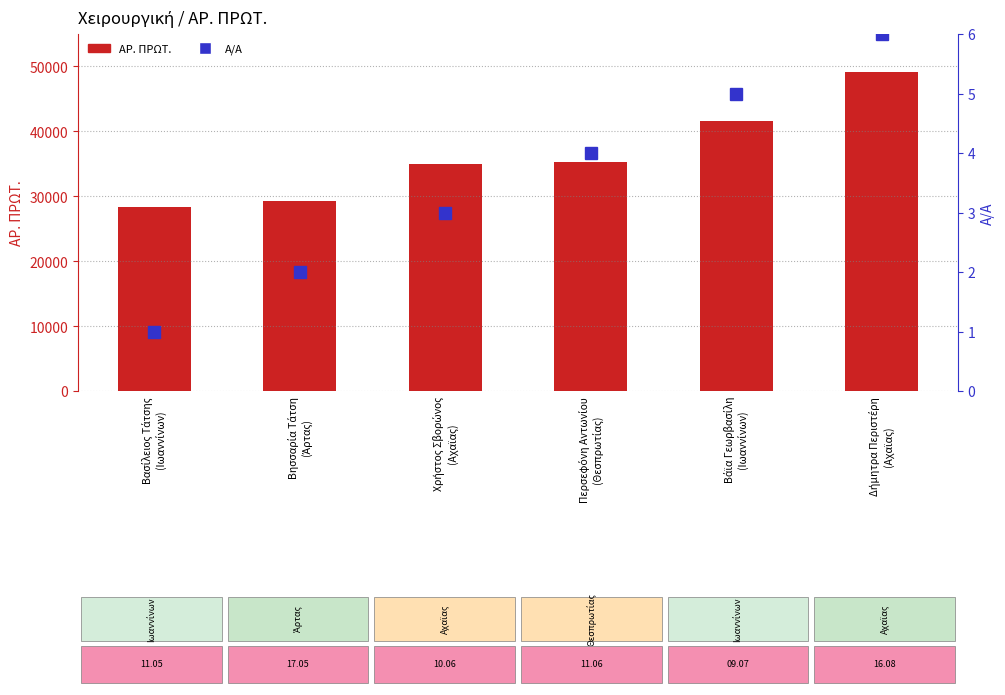

Reading left to right, extract all data points from this chart.

ΑΡ. ΠΡΩΤ.: Βασίλειος Τάτσης
(Ιωαννίνων)=28287	Βησσαρία Τάτση
(Άρτας)=29308	Χρήστος Σβορώνος
(Αχαϊας)=35043	Περσεφόνη Αντωνίου
(Θεσπρωτίας)=35287	Βάϊα Γεωρβασίλη
(Ιωαννίνων)=41670	Δήμητρα Περιστέρη
(Αχαϊας)=49092
Α/Α: Βασίλειος Τάτσης
(Ιωαννίνων)=1	Βησσαρία Τάτση
(Άρτας)=2	Χρήστος Σβορώνος
(Αχαϊας)=3	Περσεφόνη Αντωνίου
(Θεσπρωτίας)=4	Βάϊα Γεωρβασίλη
(Ιωαννίνων)=5	Δήμητρα Περιστέρη
(Αχαϊας)=6